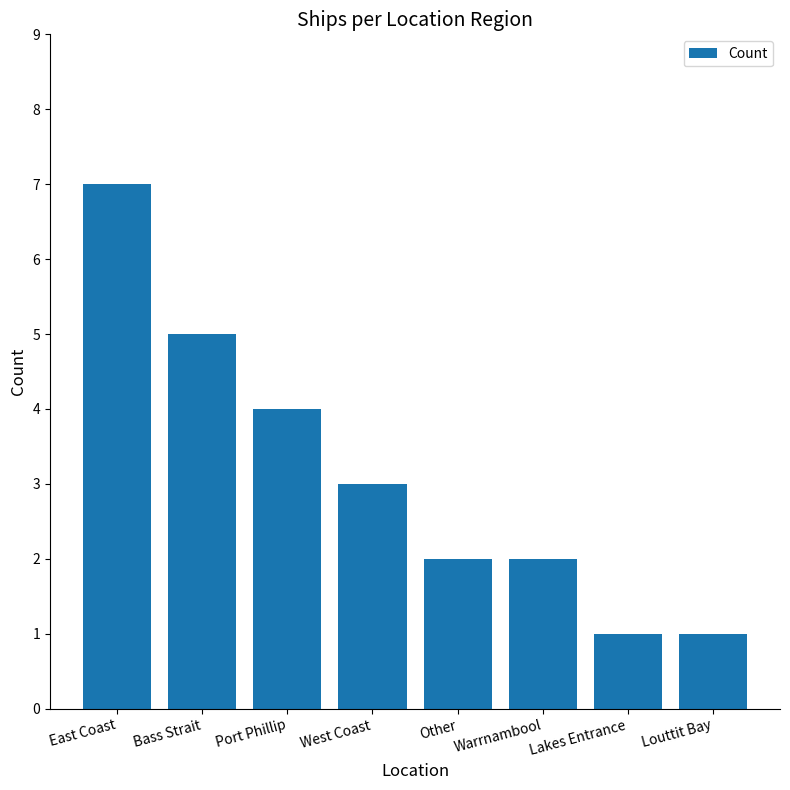

Approximately how many times larger is the value at Port Phillip compared to East Coast?

0.6